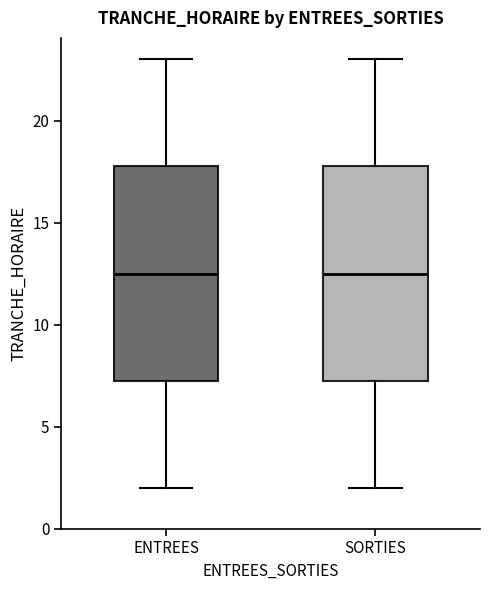

Reading left to right, transcribe this box plot: for each box, give where its median line is, the range the box spans, and where its two whiskers end, as read against the y-axis. The values are not printed on the chart, so give them approximately, as read against the axis.

ENTREES: median 12.5, box 7.5 to 18.0, whiskers 2.0 to 23.0
SORTIES: median 12.5, box 7.5 to 18.0, whiskers 2.0 to 23.0